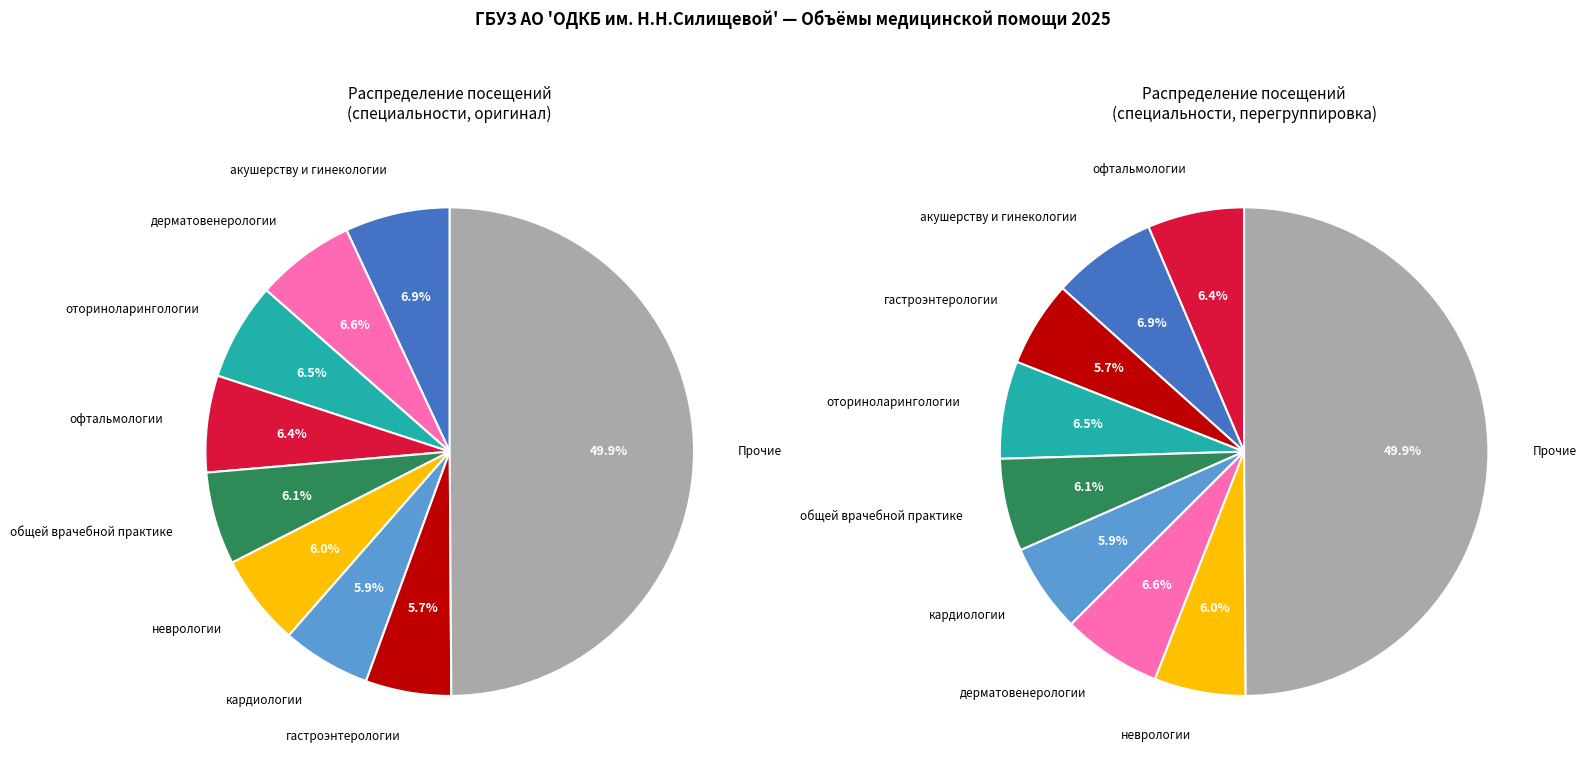

How many segments does this pie chart have?

20